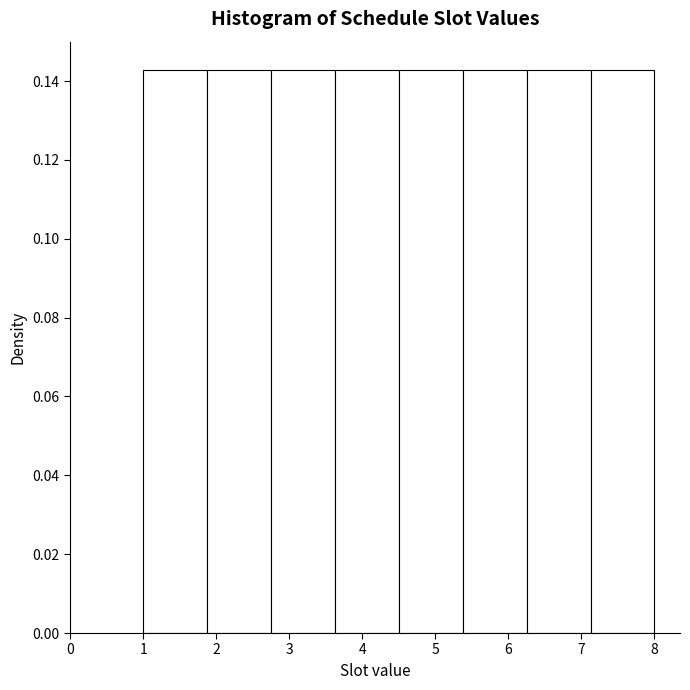

Reading left to right, list every bar in this chart as the range it spans on the x-axis followed by its height. Neither the bar edges nor the heights are printed on the chart, so give them approximately, as read against the axes.

1.0 to 1.9: 0.142
1.9 to 2.8: 0.142
2.8 to 3.6: 0.142
3.6 to 4.5: 0.142
4.5 to 5.4: 0.142
5.4 to 6.3: 0.142
6.3 to 7.1: 0.142
7.1 to 8.0: 0.142